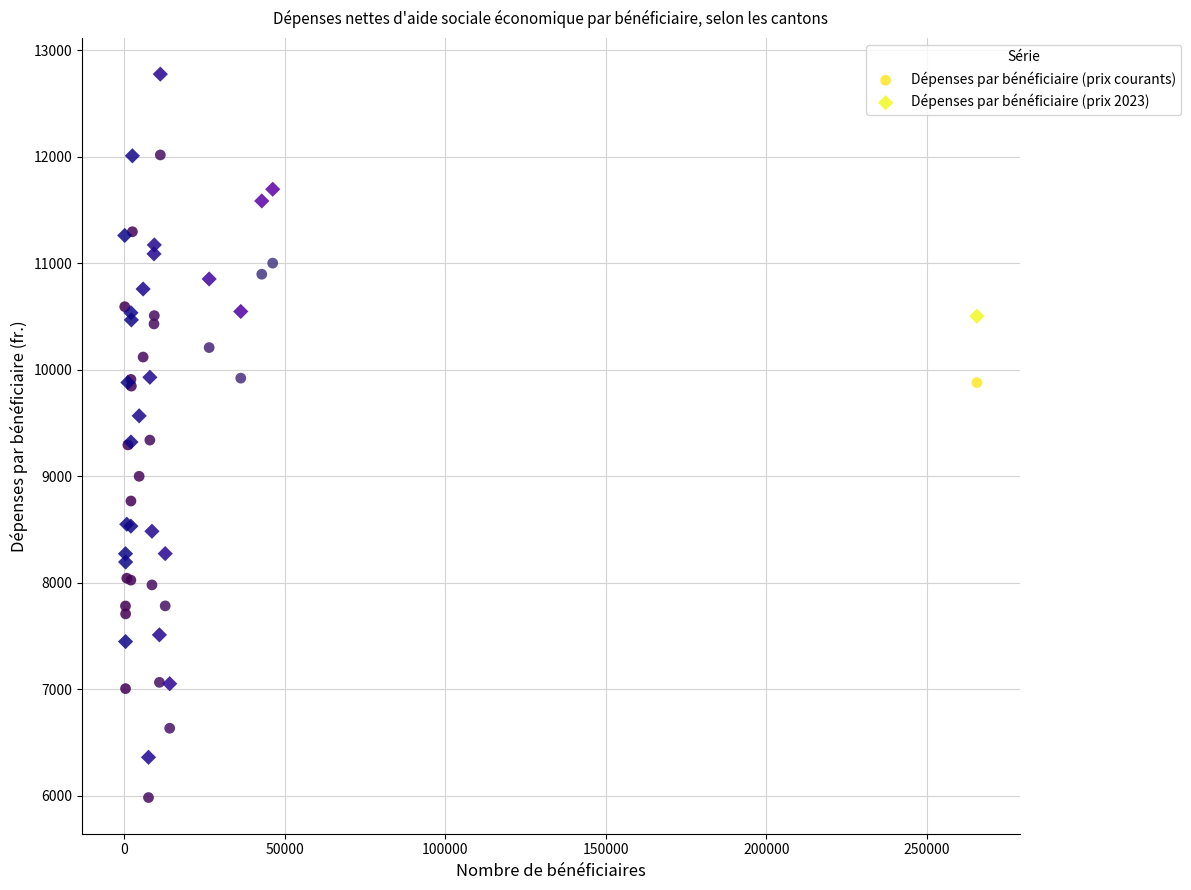

Which series reaches the minimum Y coordinate?

Dépenses par bénéficiaire (prix courants)